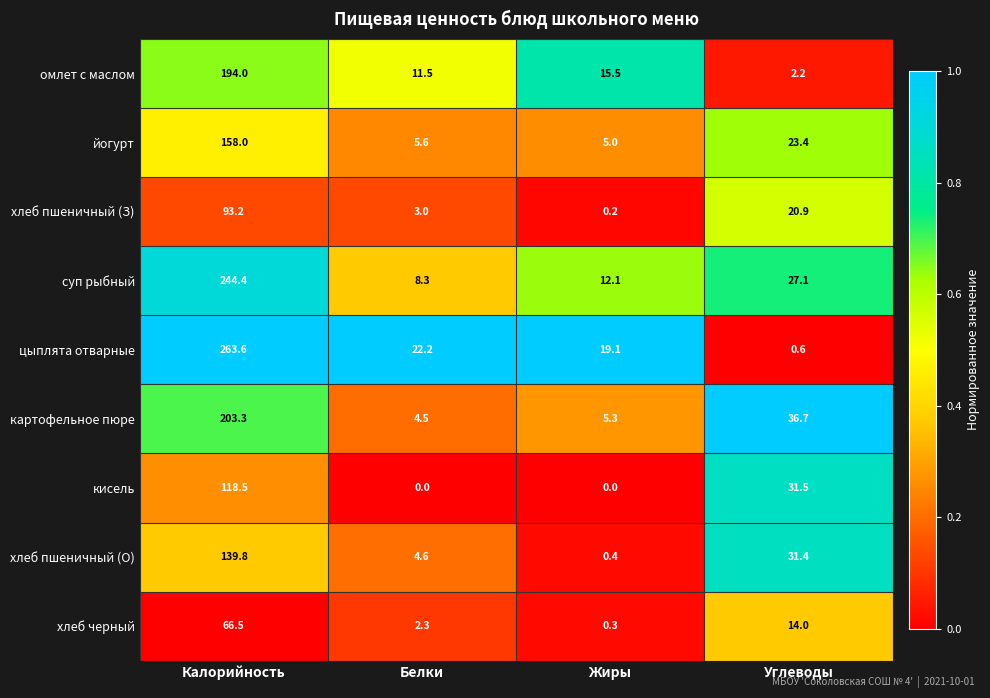

Which category has the lowest value in the картофельное пюре series?

Белки